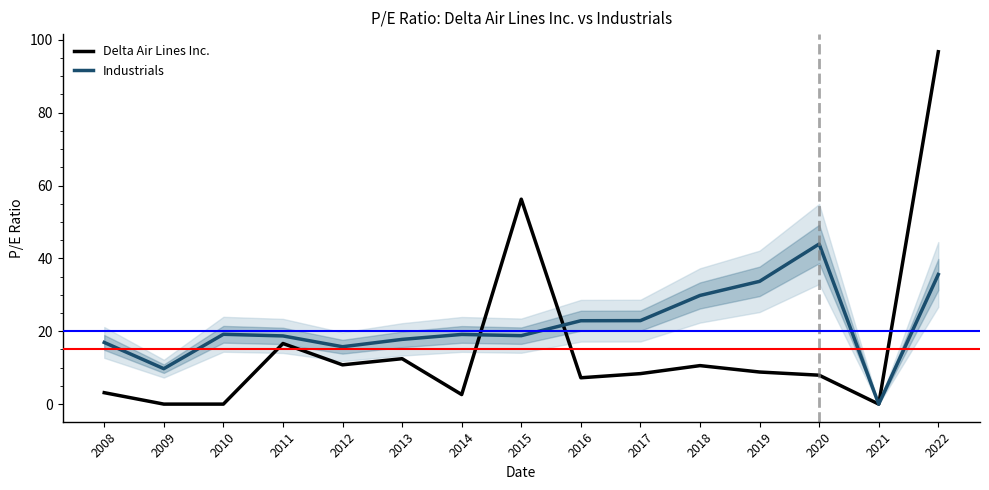

Which series changed the most between 2008 and 2019?

Industrials